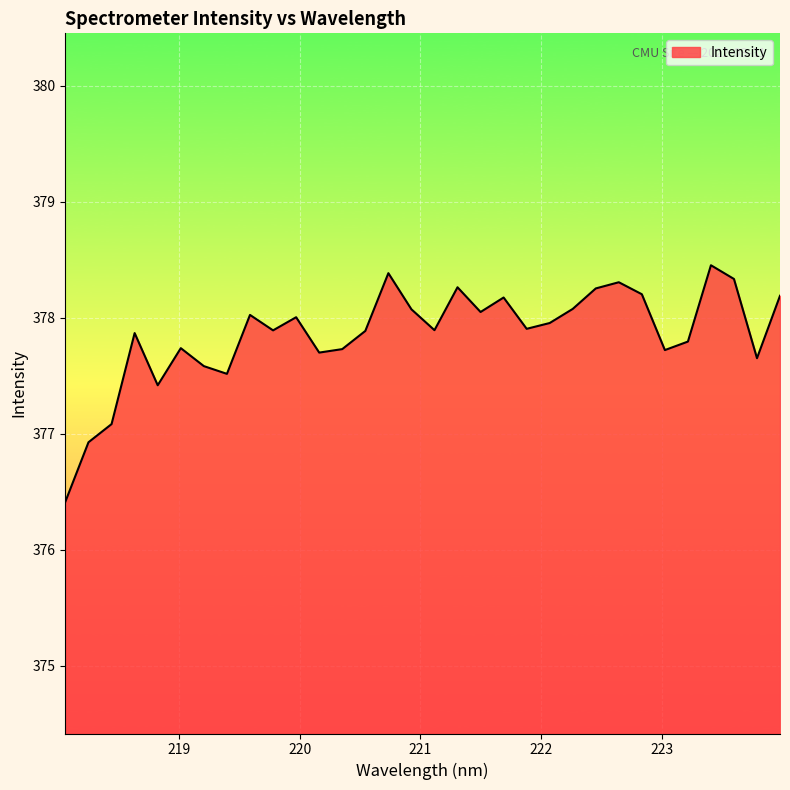

What is the minimum value shown in the chart?

376.4